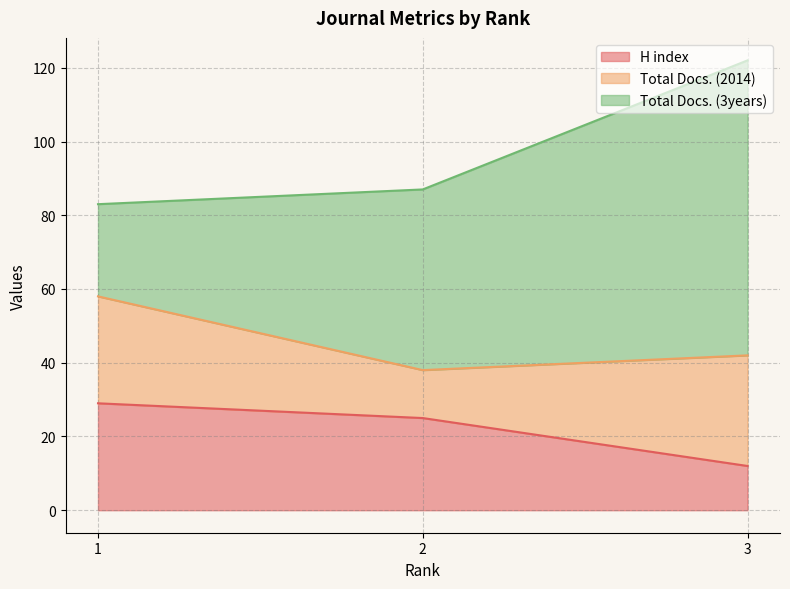

The Total Docs. (2014) series shows 20 at 1. True or false?

False